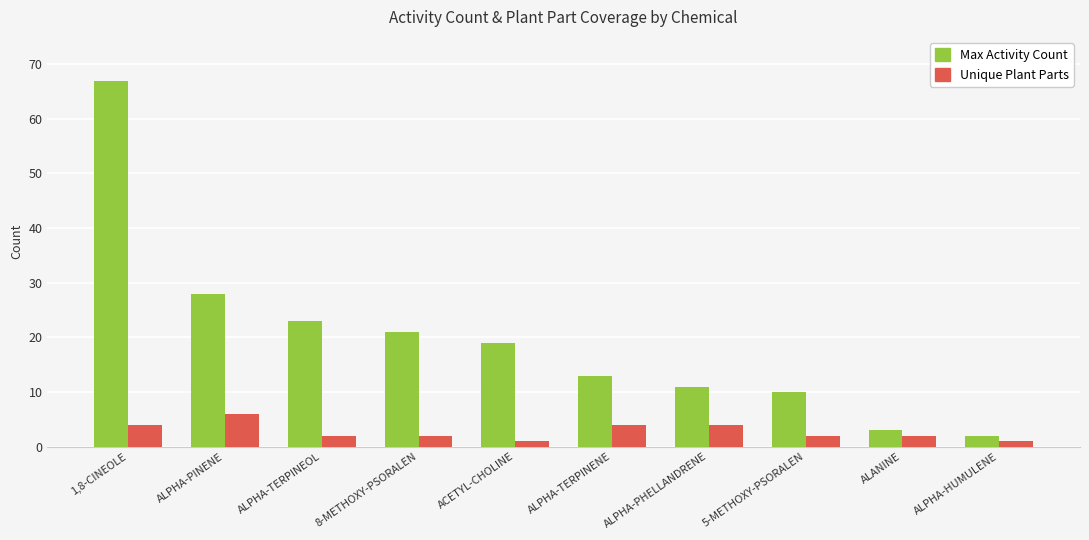

Reading left to right, list all the values displayed in this chart.

Max Activity Count: 1,8-CINEOLE=67	ALPHA-PINENE=28	ALPHA-TERPINEOL=23	8-METHOXY-PSORALEN=21	ACETYL-CHOLINE=19	ALPHA-TERPINENE=13	ALPHA-PHELLANDRENE=11	5-METHOXY-PSORALEN=10	ALANINE=3	ALPHA-HUMULENE=2
Unique Plant Parts: 1,8-CINEOLE=4	ALPHA-PINENE=6	ALPHA-TERPINEOL=2	8-METHOXY-PSORALEN=2	ACETYL-CHOLINE=1	ALPHA-TERPINENE=4	ALPHA-PHELLANDRENE=4	5-METHOXY-PSORALEN=2	ALANINE=2	ALPHA-HUMULENE=1